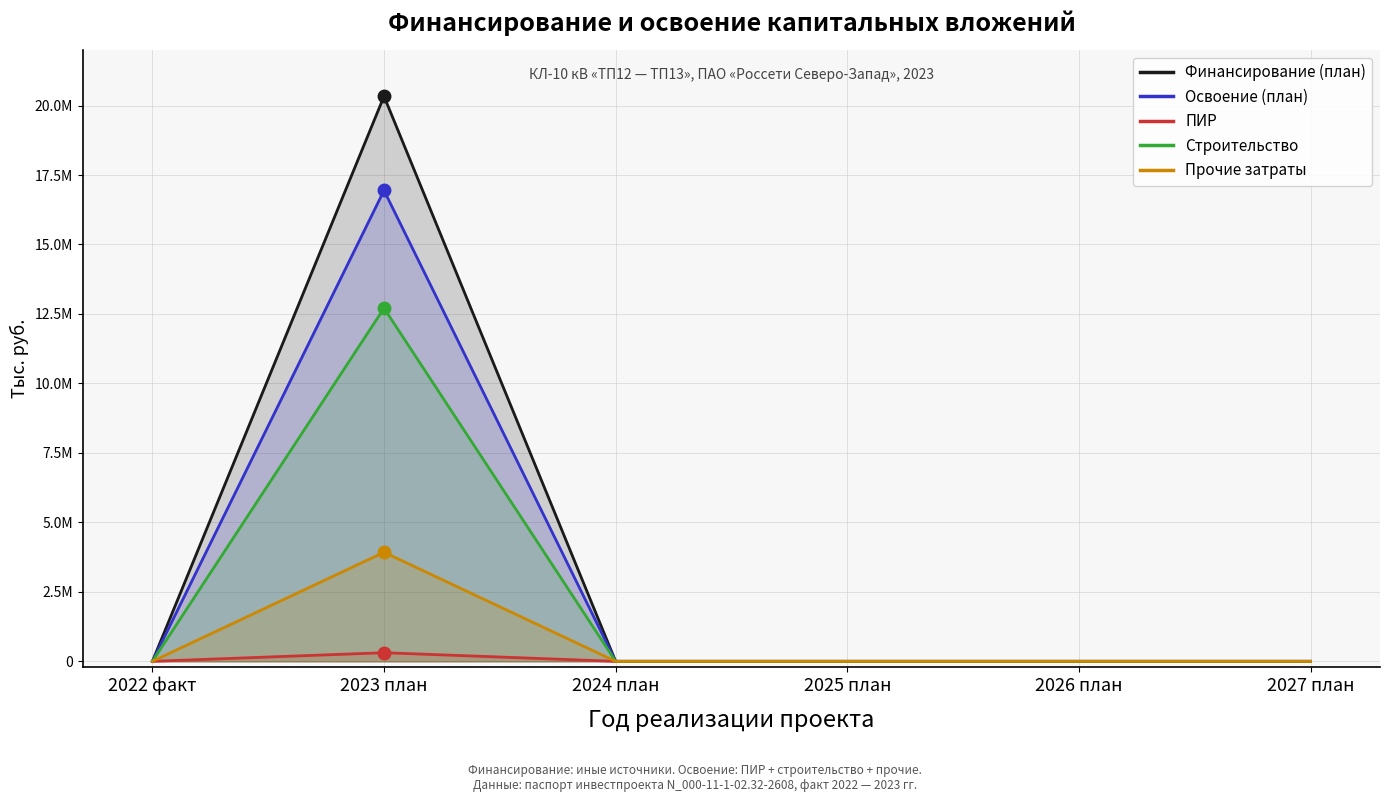

The Финансирование (план) series shows -6173817 at 2022 факт. True or false?

False